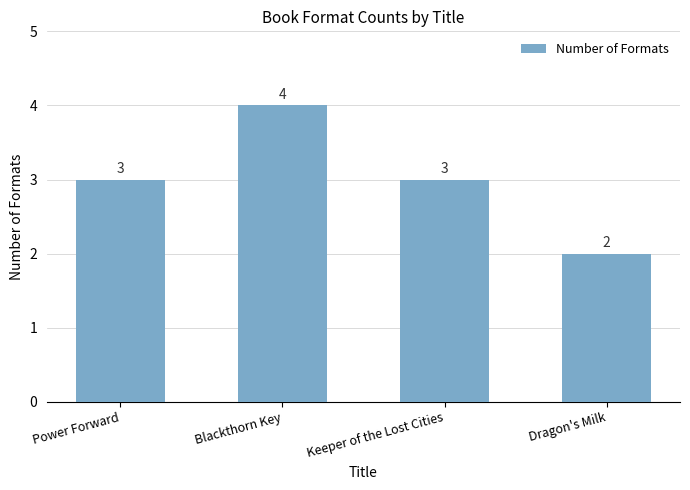

Which category has the highest value across all series?

Blackthorn Key